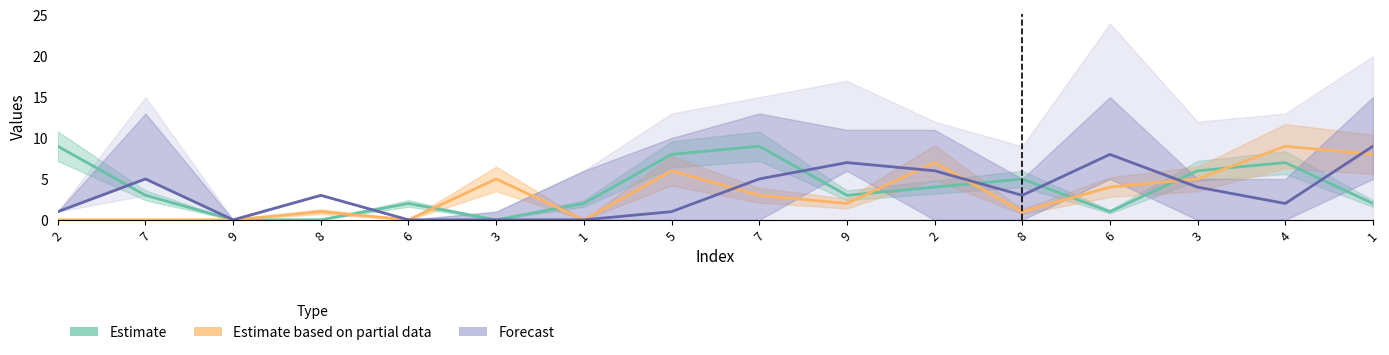

What is the maximum value shown in the chart?

9